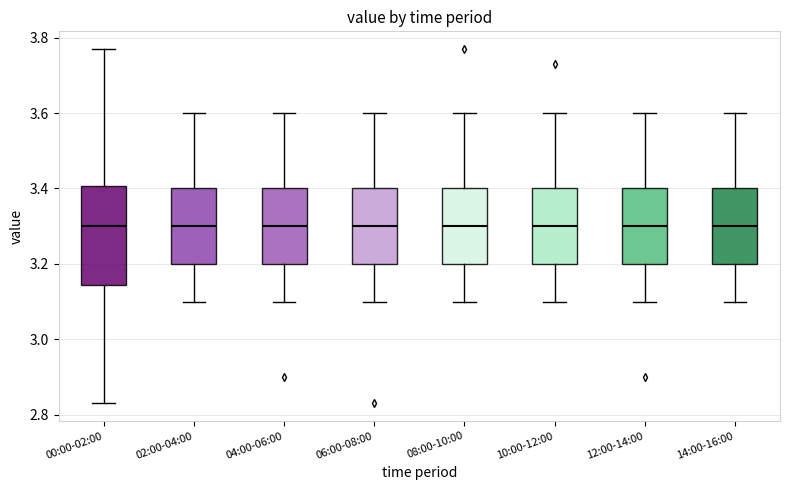

Comparing the boxes themselves (not the whiskers), which one is the tallest?

00:00-02:00